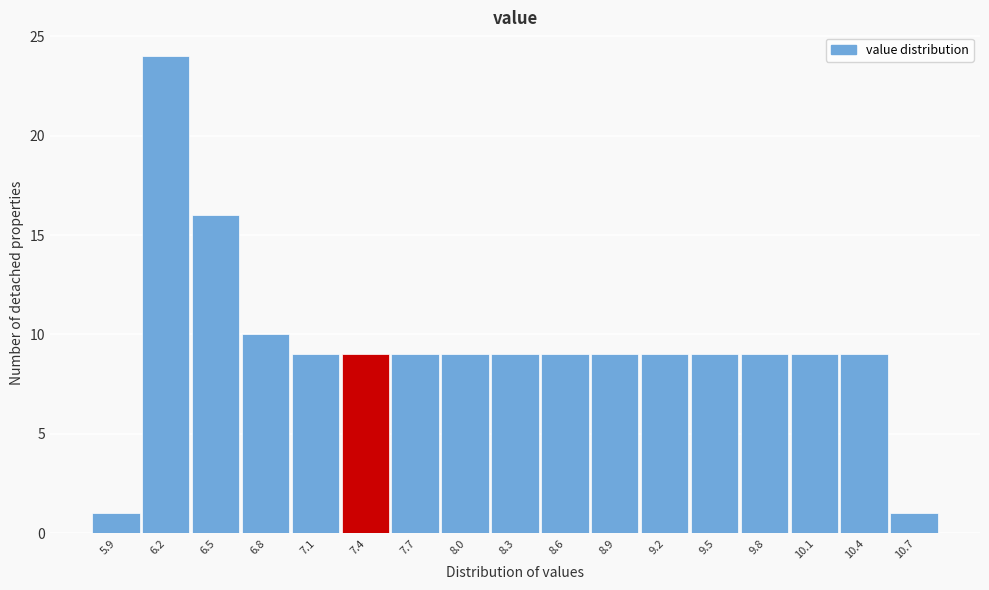

Reading left to right, list all the values displayed in this chart.

5.9=1	6.2=24	6.5=16	6.8=10	7.1=9	7.4=9	7.7=9	8.0=9	8.3=9	8.6=9	8.9=9	9.2=9	9.5=9	9.8=9	10.1=9	10.4=9	10.7=1